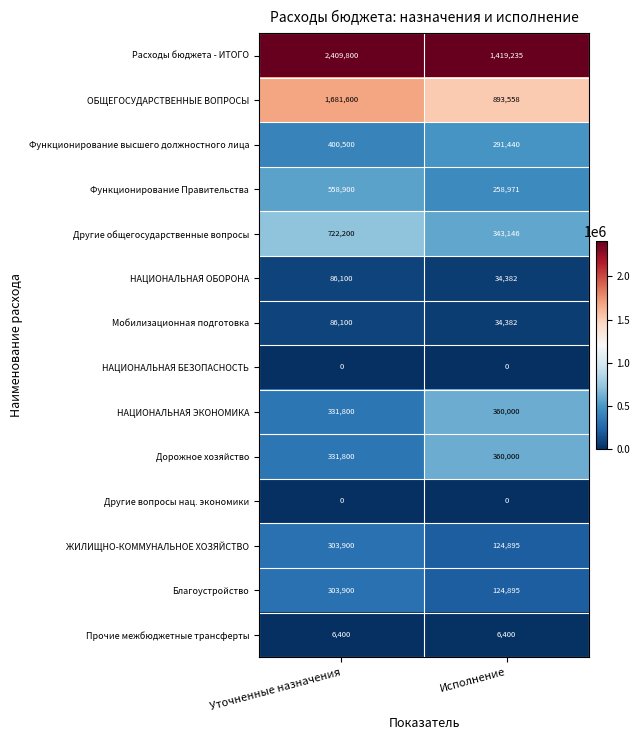

Between Уточненные назначения and Исполнение, which series saw the biggest shift?

Расходы бюджета - ИТОГО